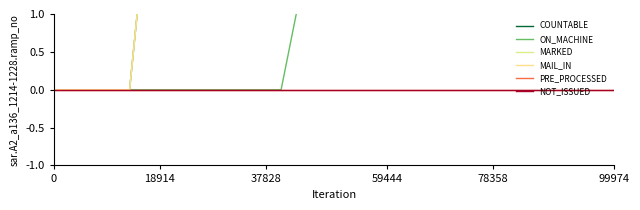

Is this an area chart (filled region under the line)?

No